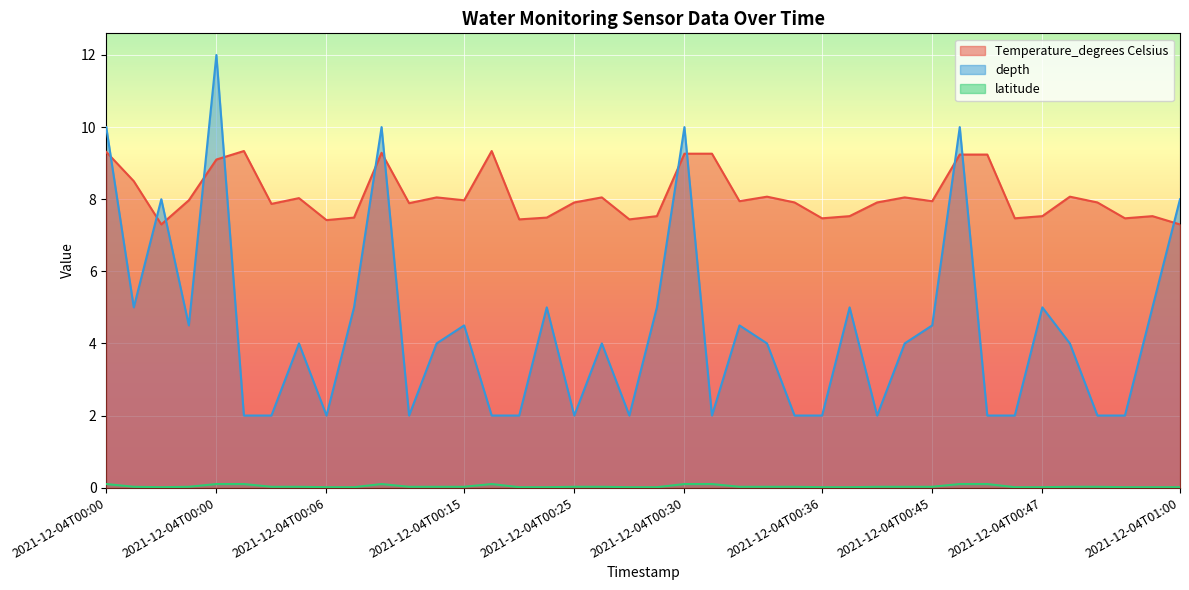

Rank the series at 2021-12-04T00:35 from highest to lowest value.

Temperature_degrees Celsius, depth, latitude